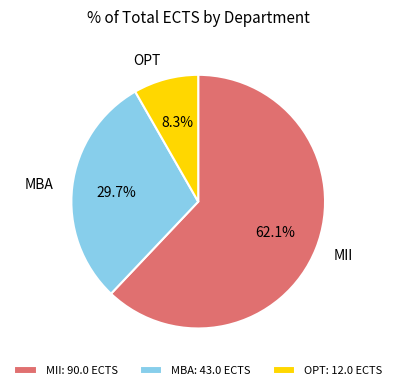

What is the ratio of the value at MII to the value at MBA?

2.1